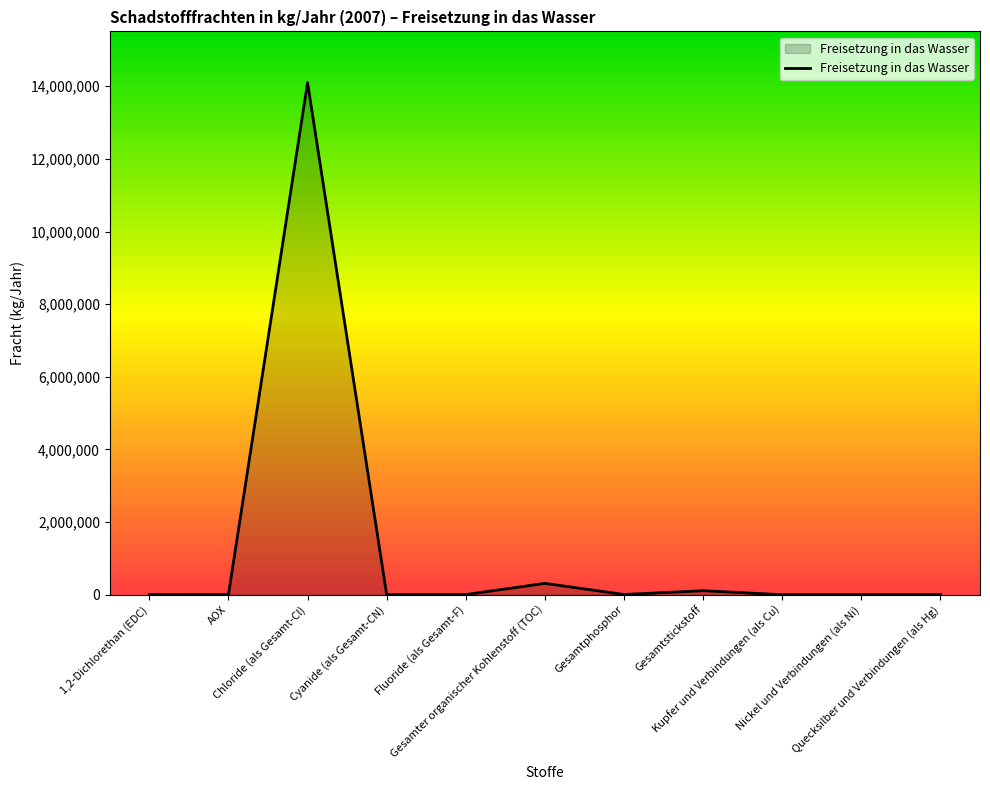

Does the chart have visible grid lines?

No